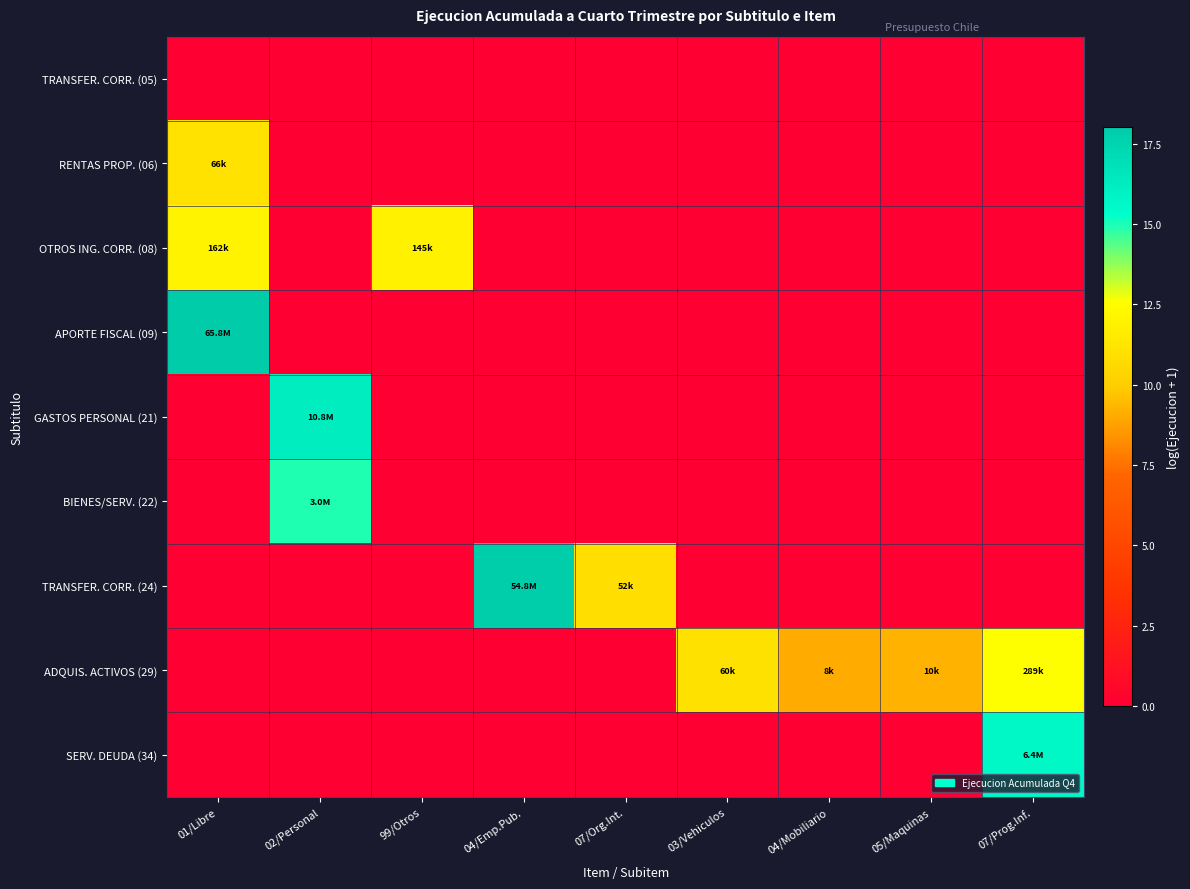

At how many categories does at least one series exceed 10?

7